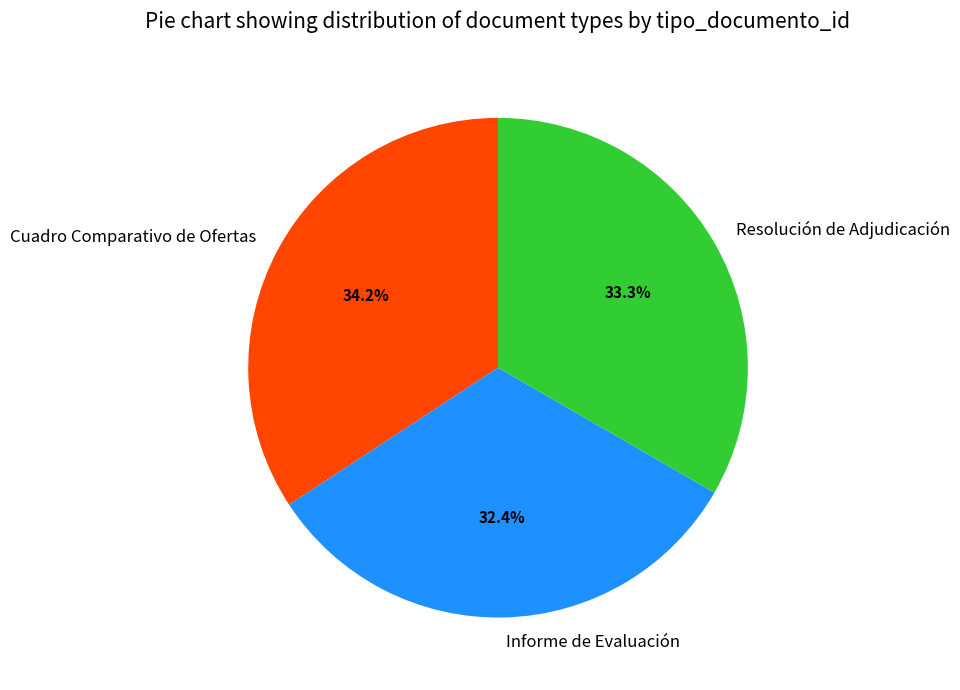

Combined, do Cuadro Comparativo de Ofertas and Resolución de Adjudicación account for over 50%?

Yes